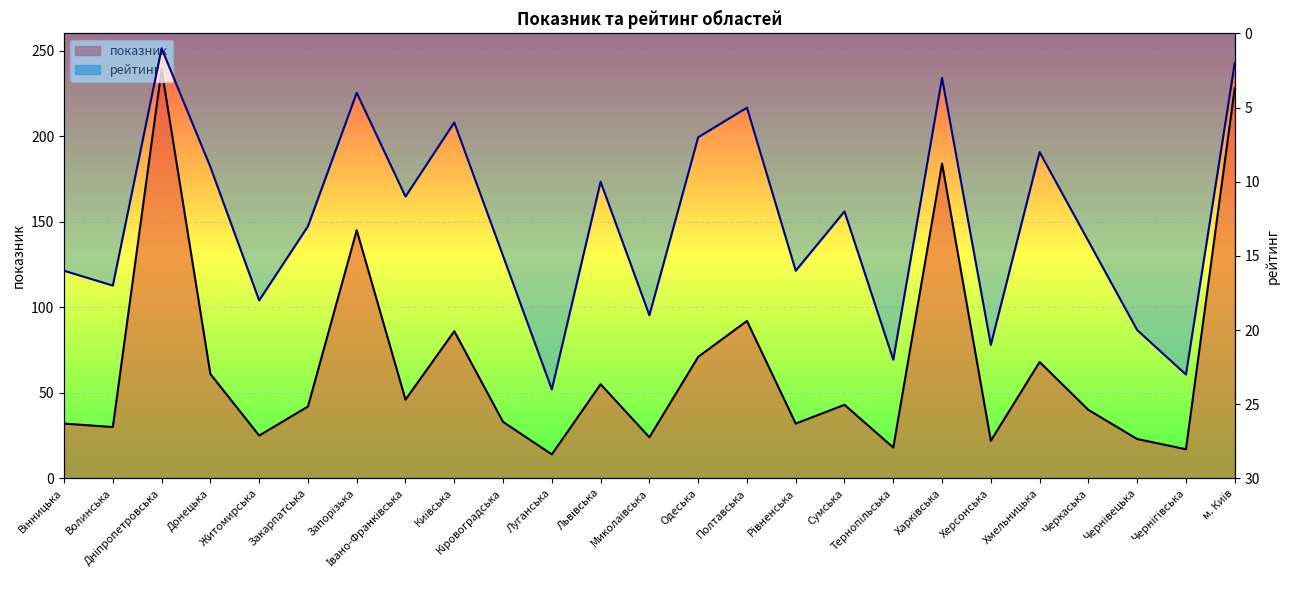

True or false: рейтинг and показник cross at least once.

True